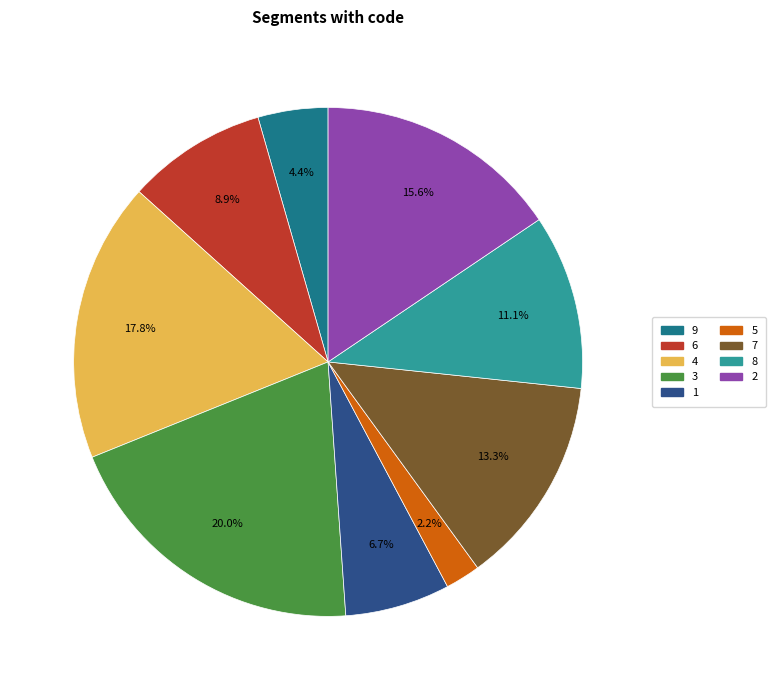

Does any single category account for the majority?

No